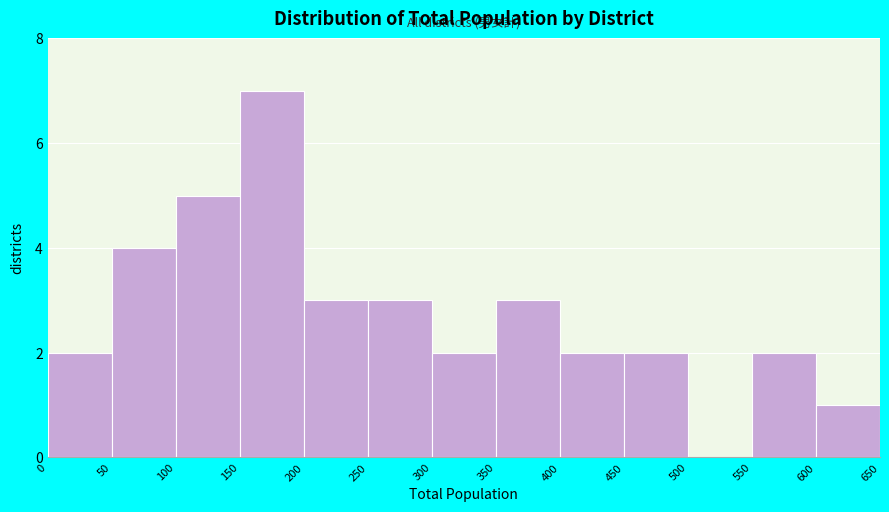

Reading left to right, list every bar in this chart as the range it spans on the x-axis followed by its height. The values are not printed on the chart, so give them approximately, as read against the axis.

0 to 50: 2
50 to 100: 4
100 to 150: 5
150 to 200: 7
200 to 250: 3
250 to 300: 3
300 to 350: 2
350 to 400: 3
400 to 450: 2
450 to 500: 2
500 to 550: 0
550 to 600: 2
600 to 650: 1